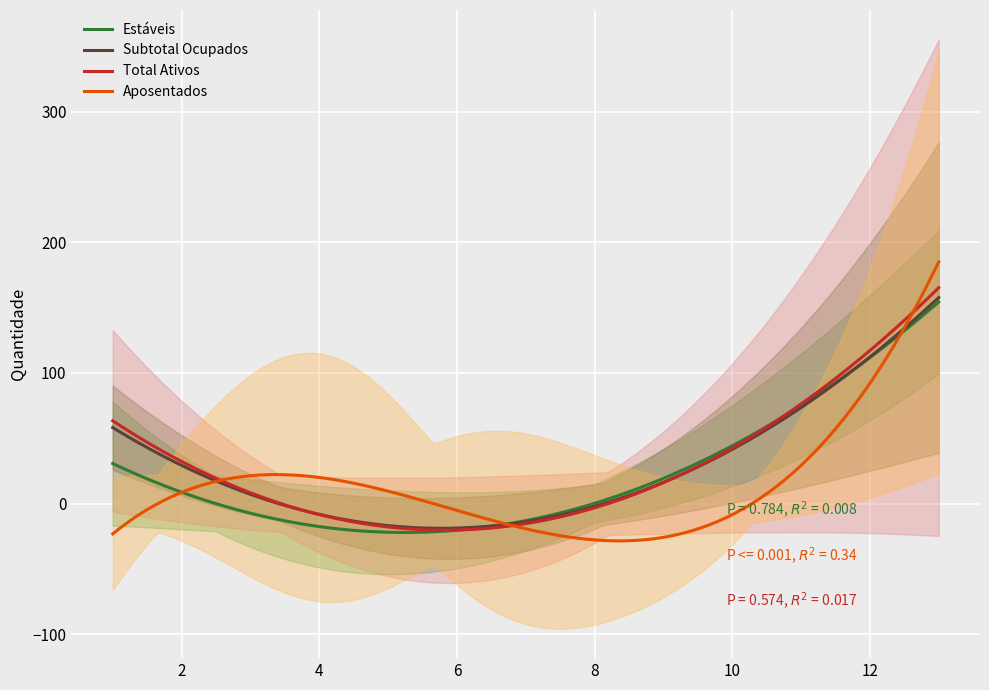

Is this an area chart (filled region under the line)?

No